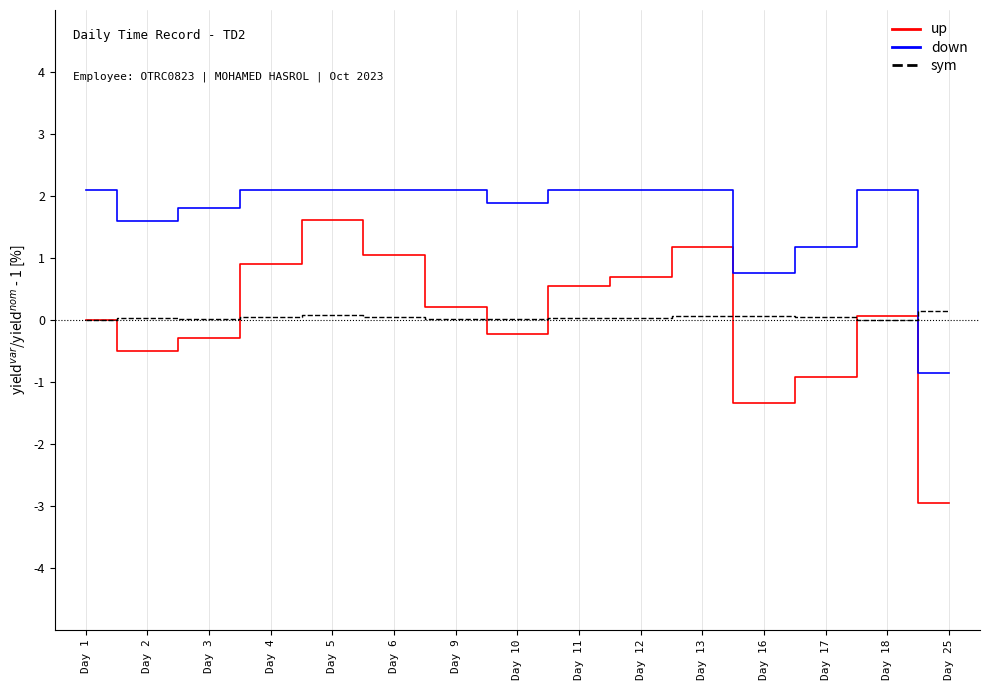

The value of down at Day 5 is 2.1. True or false?

True